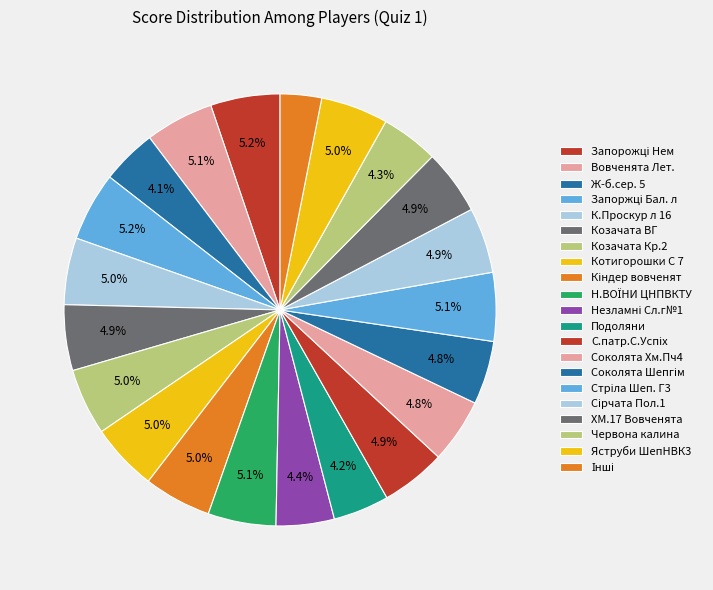

To the nearest percent, what is the difference between the largest and smallest slice percentages?

2%